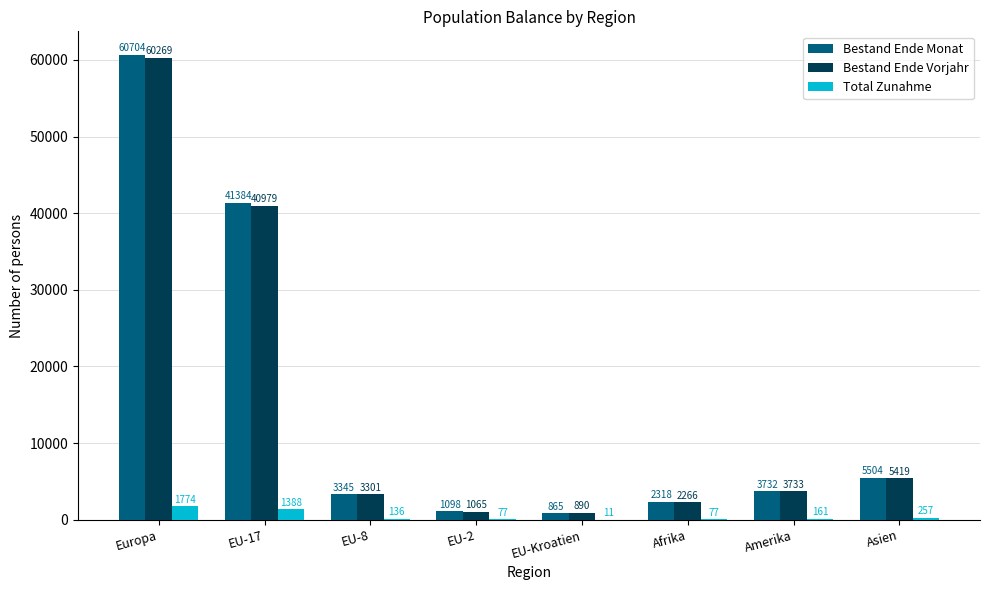

Are the bars grouped side by side (vs. stacked)?

Yes